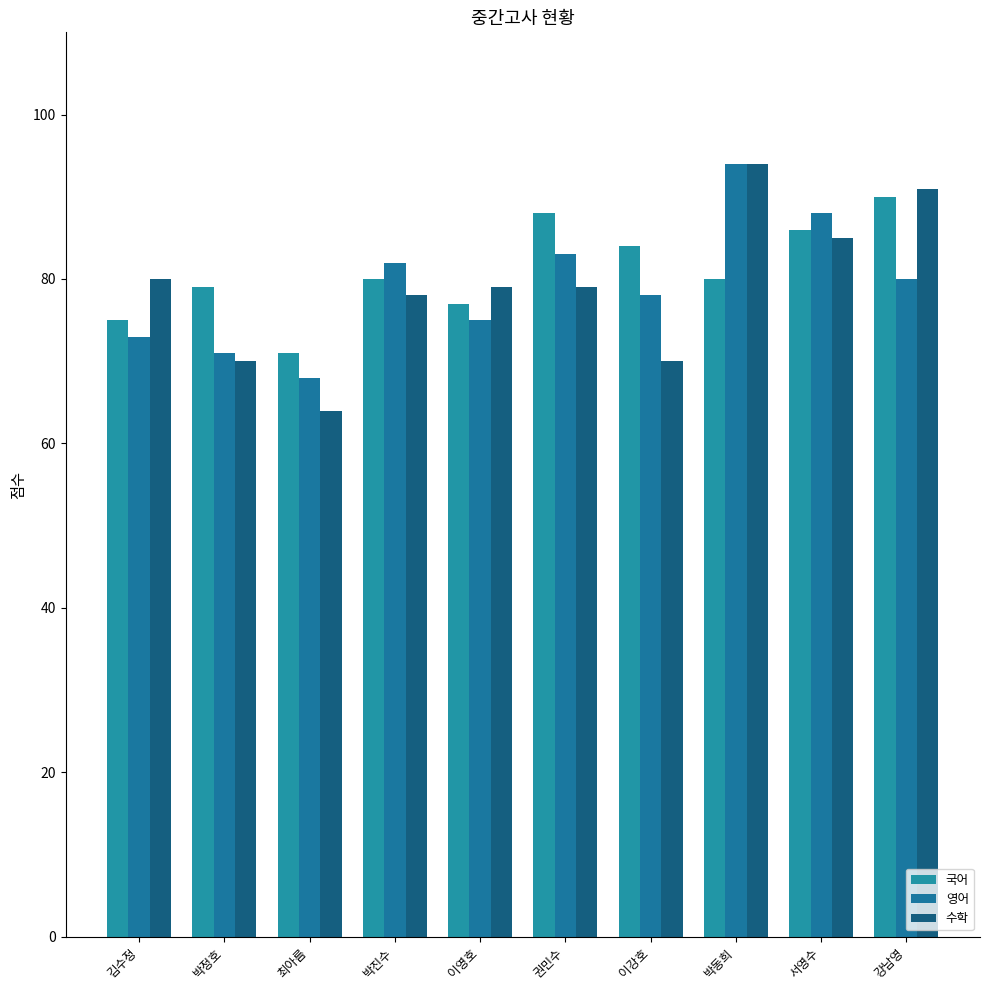

Are the bars grouped side by side (vs. stacked)?

Yes